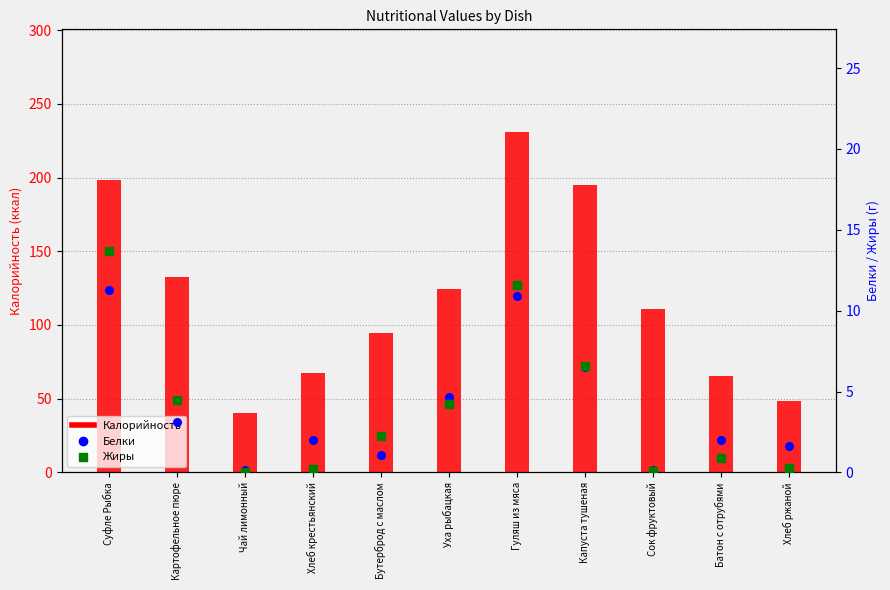

What is the total value across all series at Уха рыбацкая?

133.5